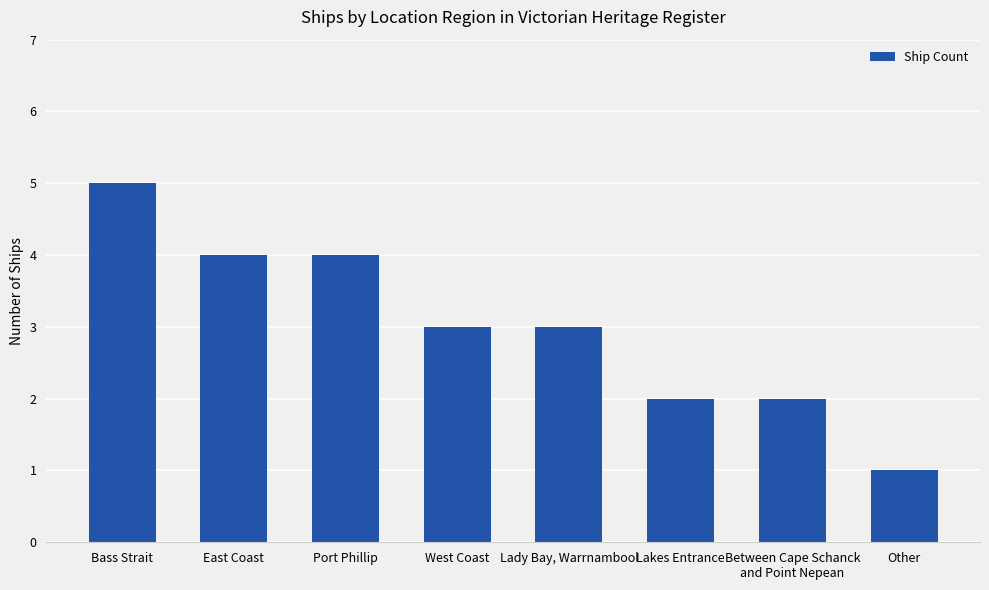

Reading right to left, extract all data points from this chart.

Other=1	Between Cape Schanck
and Point Nepean=2	Lakes Entrance=2	Lady Bay, Warrnambool=3	West Coast=3	Port Phillip=4	East Coast=4	Bass Strait=5